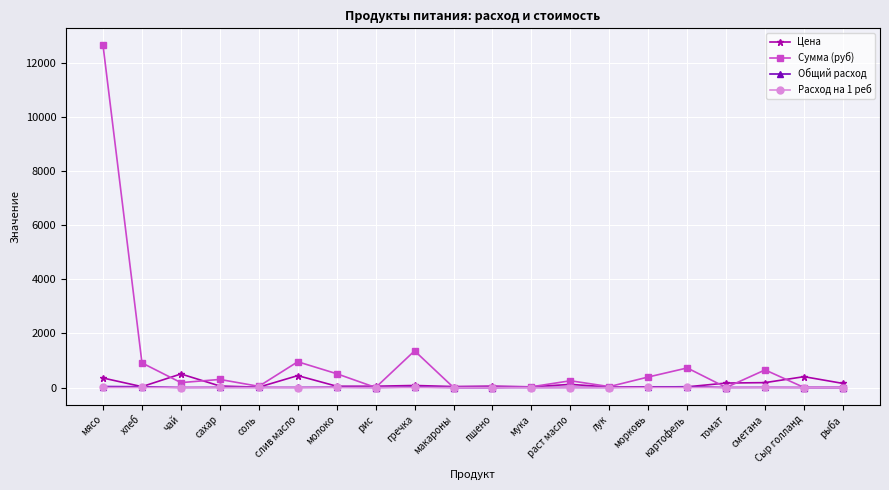

True or false: Цена has more than 0 points higher than both neighbors.

True